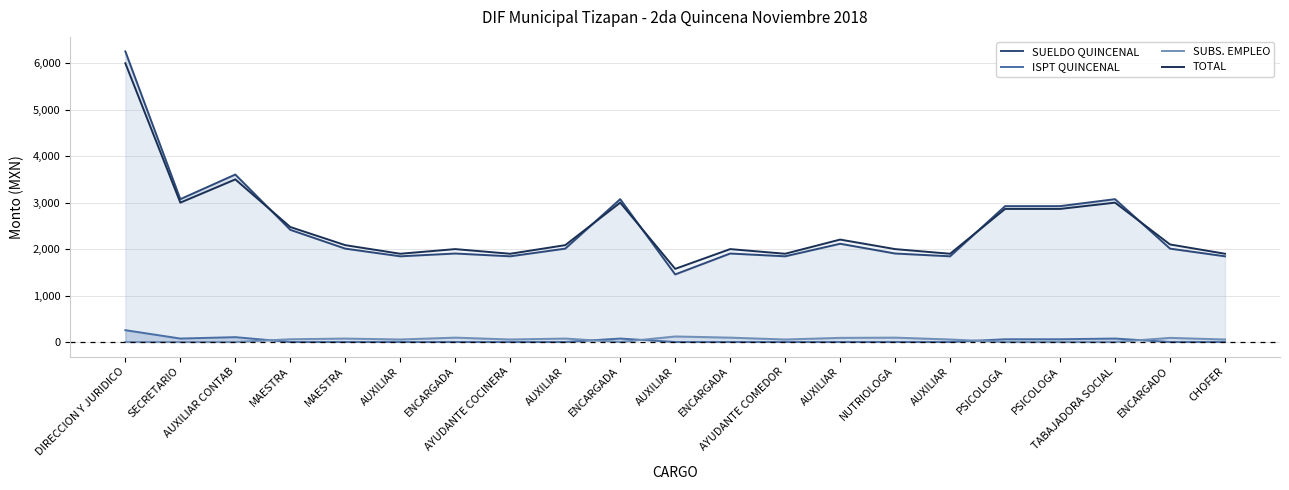

What are all the series names shown in the legend?

SUELDO QUINCENAL, ISPT QUINCENAL, SUBS. EMPLEO, TOTAL